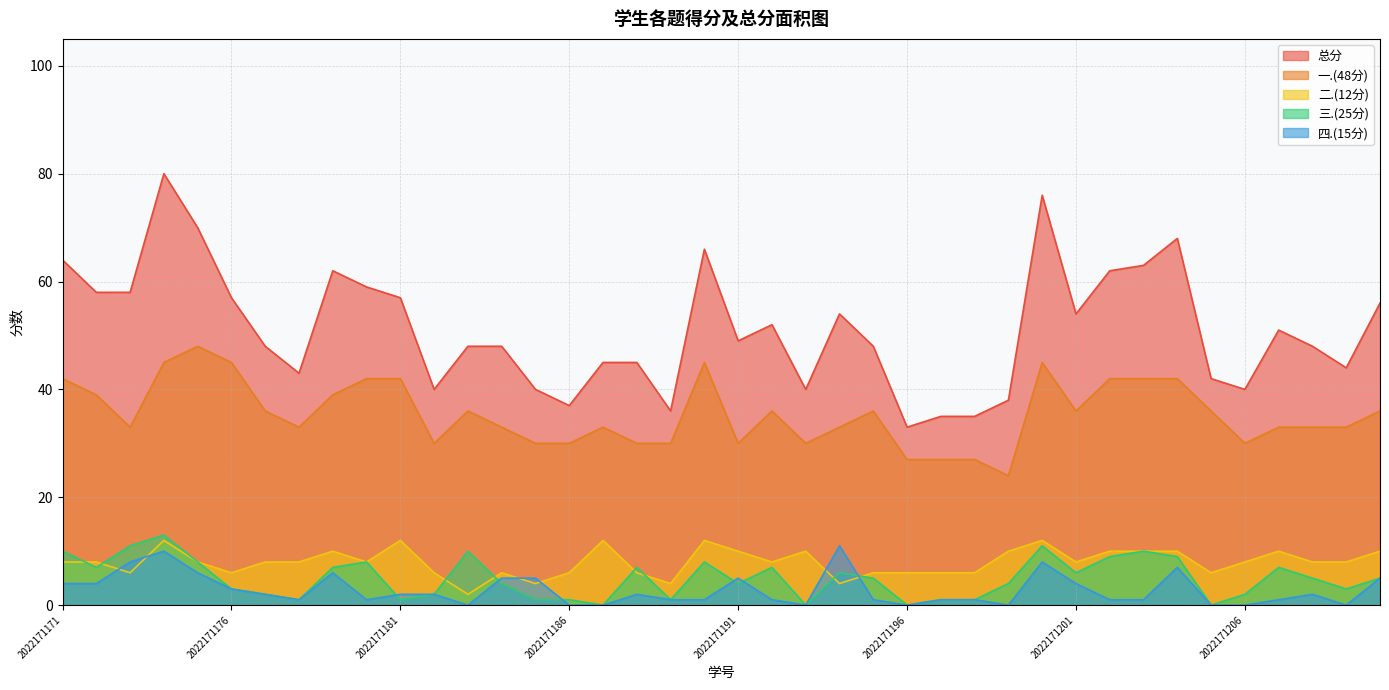

Does the chart display data point markers on the line(s)?

No